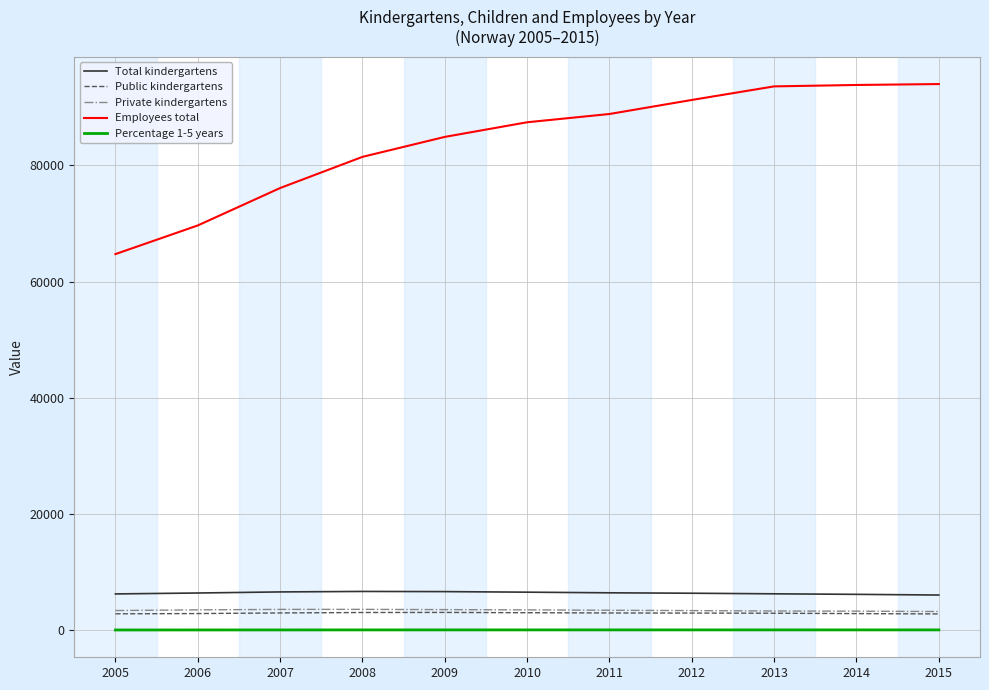

Between 2005 and 2015, which series saw the biggest shift?

Employees total